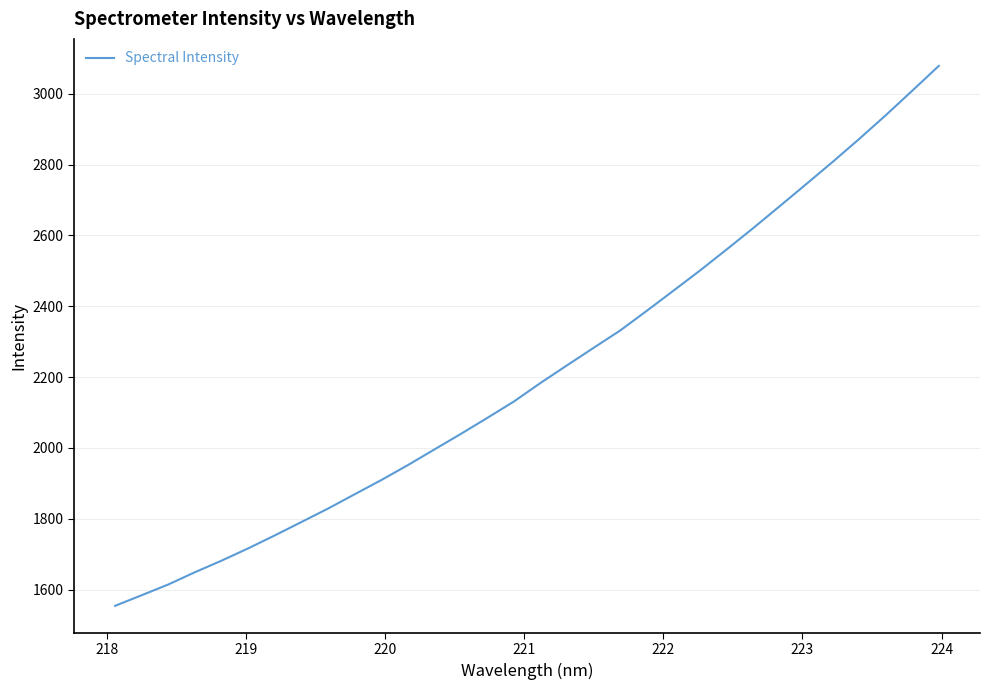

What is the difference between the maximum and minimum values?

1523.7